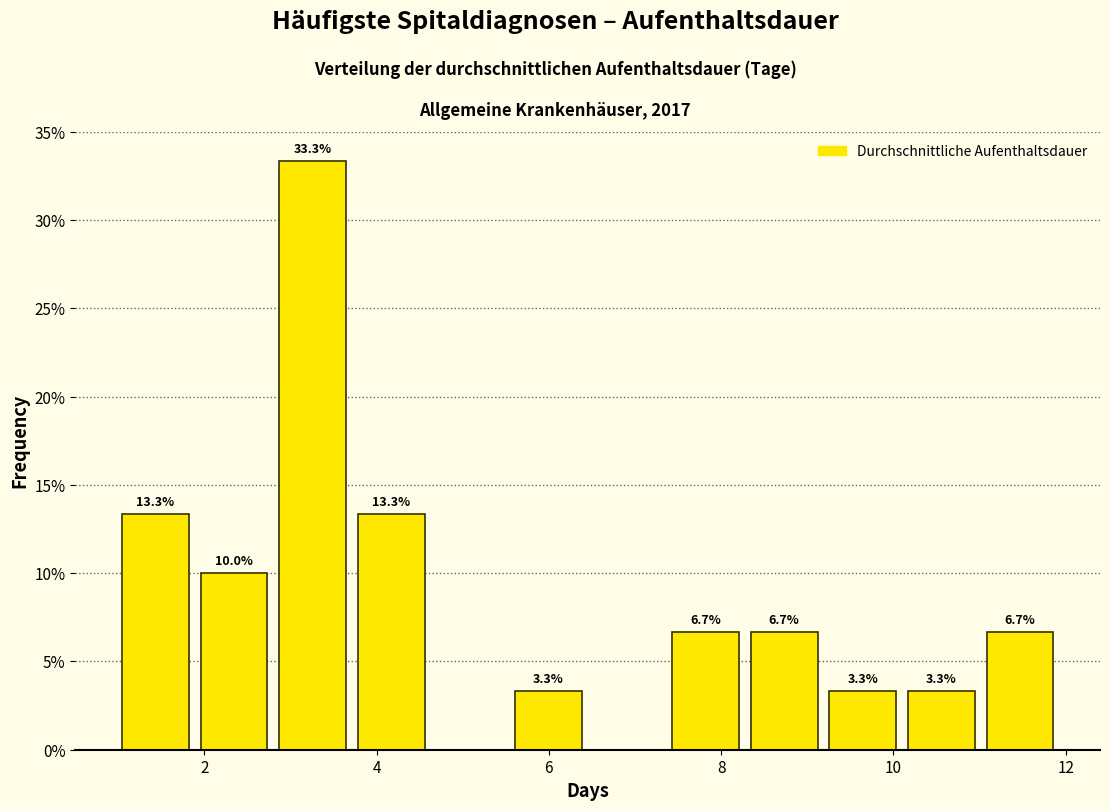

Which range on the x-axis has the tallest bar?

2.8 to 3.8